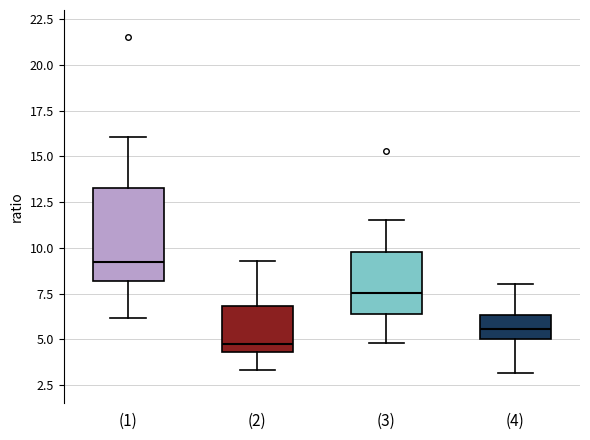

Where does the median line of the box for (1) sit on the y-axis? The values are not printed on the chart, so give them approximately, as read against the axis.

9.0